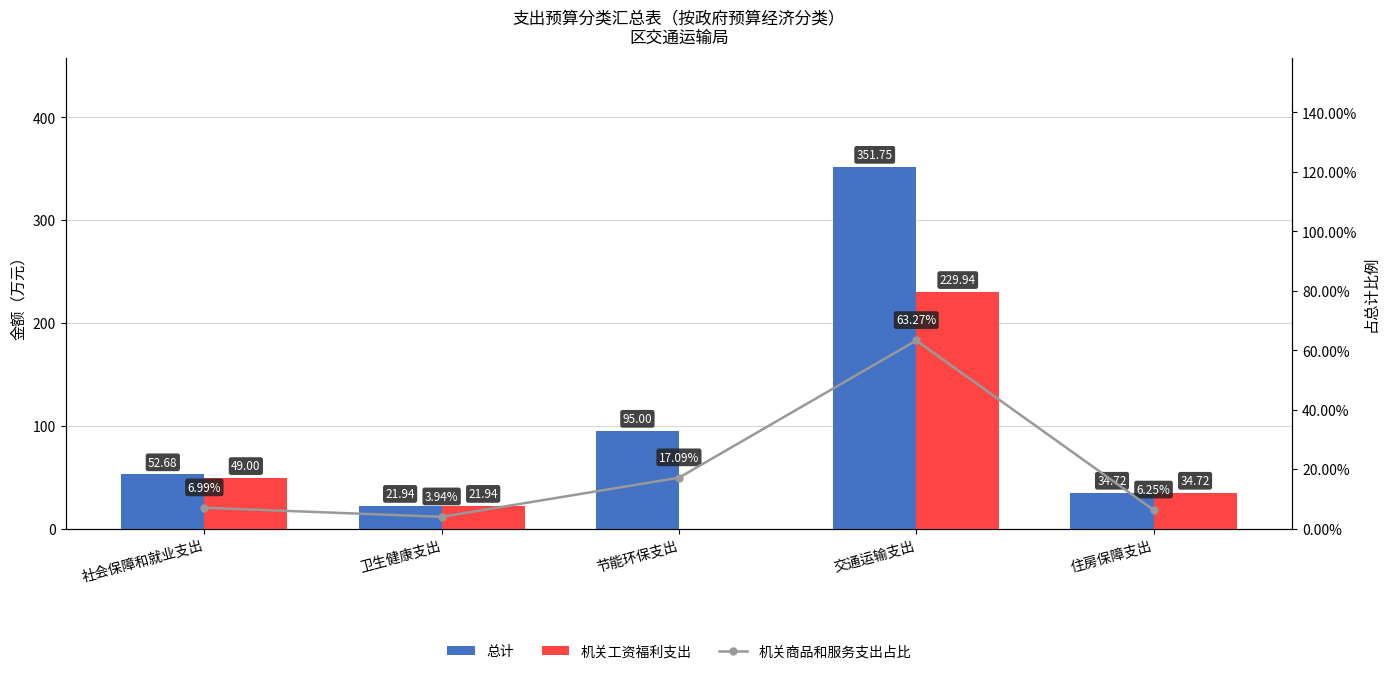

What is the label of the 1st bar from the right?

住房保障支出